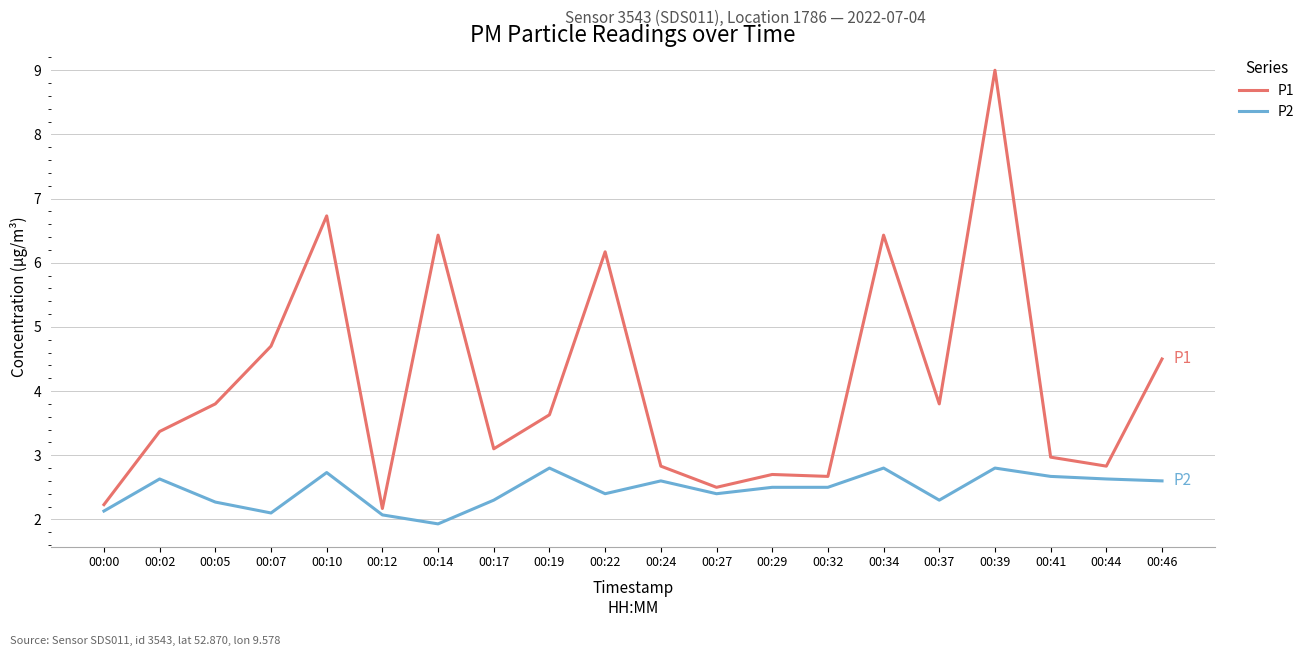

At which category is the sum across all series the highest?

00:39